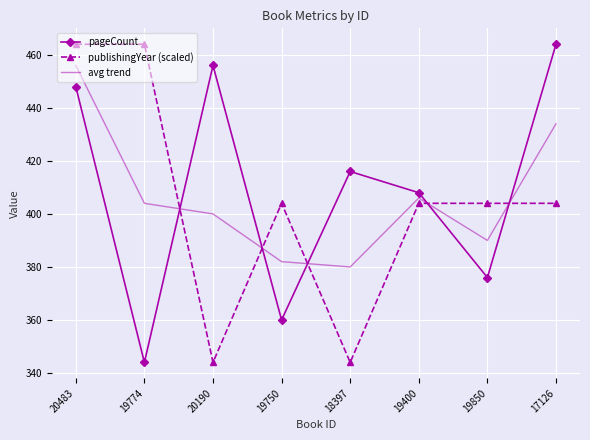

What is the lowest value of the publishingYear (scaled) series?

344